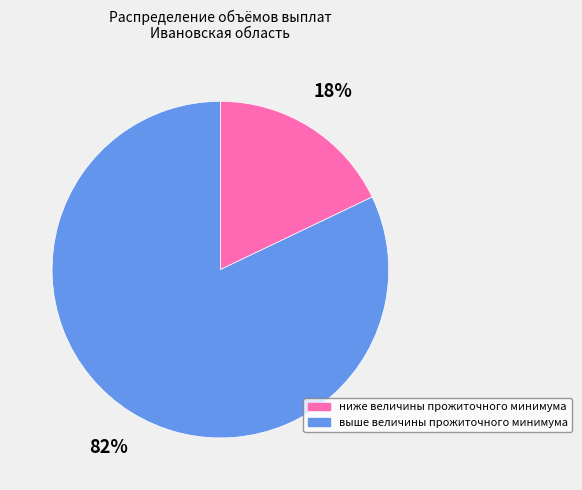

Which category accounts for the majority?

выше величины прожиточного минимума